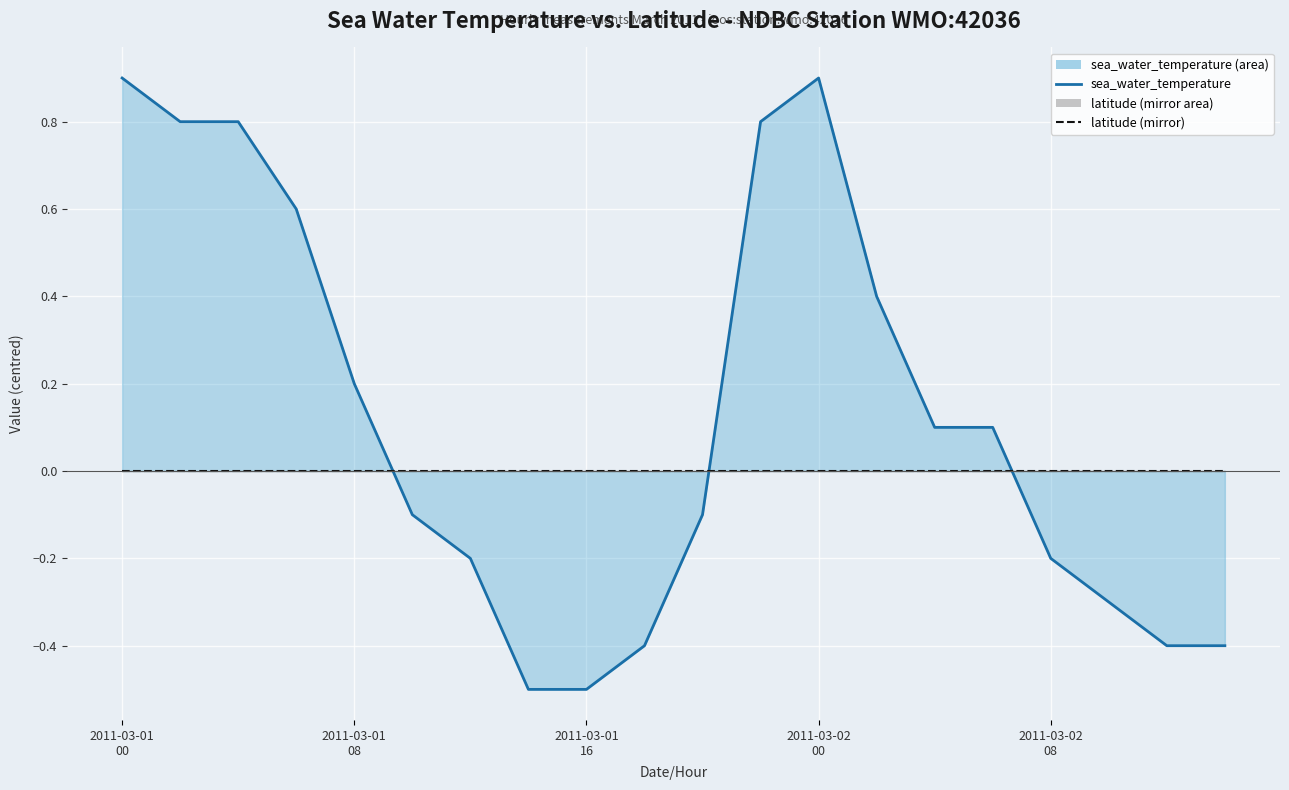

Reading right to left, extract all data points from this chart.

sea_water_temperature: -0.4	-0.4	-0.3	-0.2	0.1	0.1	0.4	0.9	0.8	-0.1	-0.4	-0.5	-0.5	-0.2	-0.1	0.2	0.6	0.8	0.8	0.9
latitude (mirror): -0.0	-0.0	-0.0	-0.0	-0.0	-0.0	-0.0	-0.0	-0.0	-0.0	-0.0	-0.0	-0.0	-0.0	-0.0	-0.0	-0.0	-0.0	-0.0	-0.0